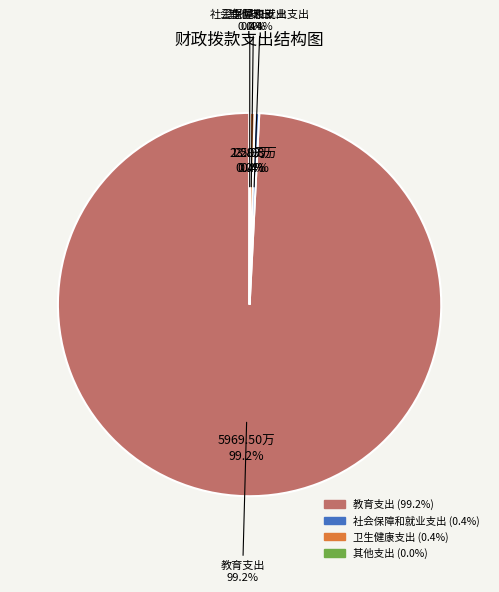

Rank the categories by value from lowest to highest.

二十三、其他支出, 八、社会保障和就业支出, 九、卫生健康支出, 五、教育支出